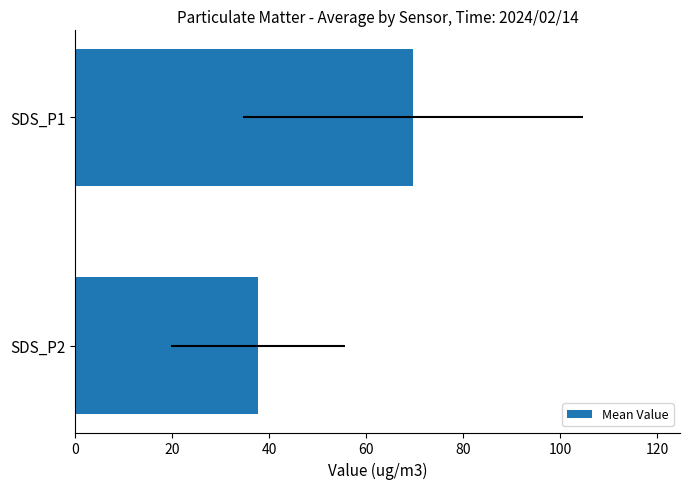

How many categories are shown in the chart?

2